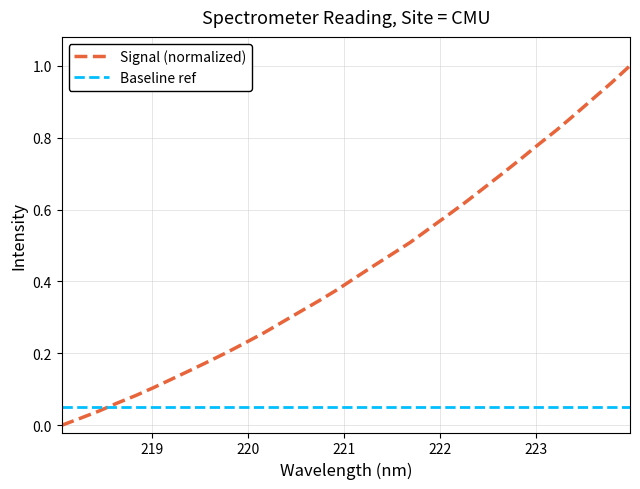

Which series has the largest range (max minus min)?

Signal (normalized)